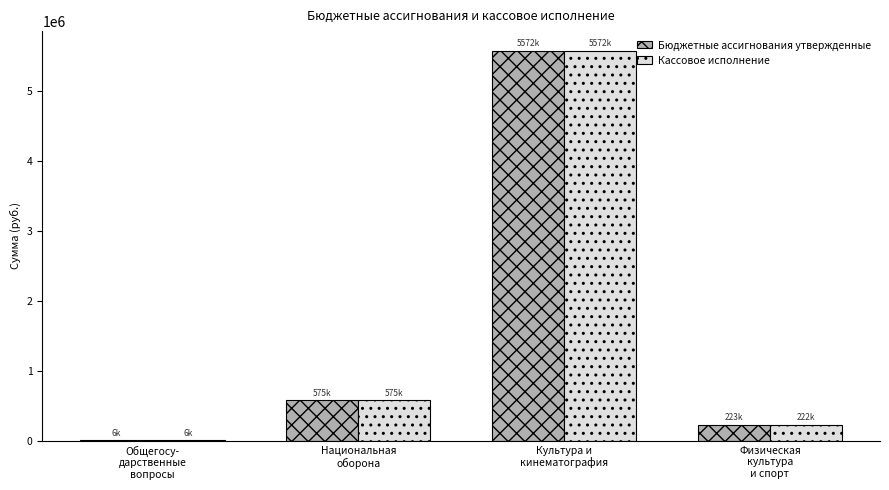

The Бюджетные ассигнования утвержденные series shows 574744.2 at Национальная
оборона. True or false?

True